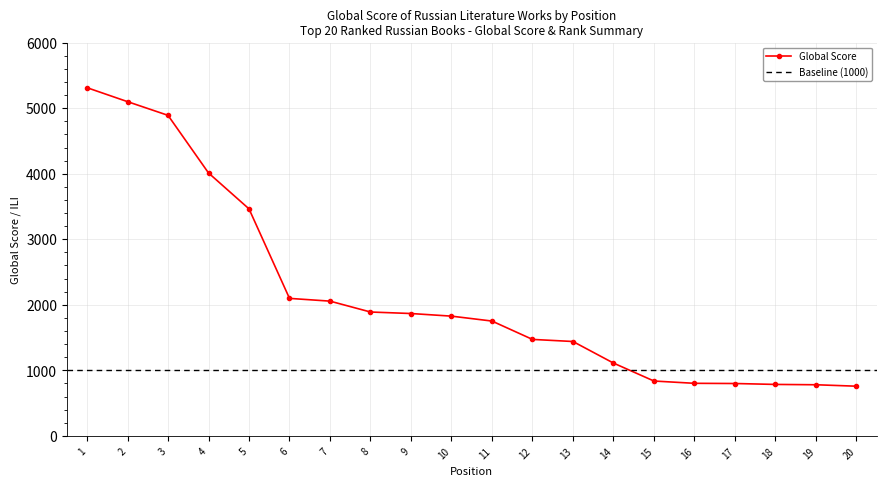

Reading left to right, extract all data points from this chart.

5313	5100	4891	4012	3464	2098	2056	1890	1867	1827	1752	1472	1440	1111	837	802	799	785	780	758